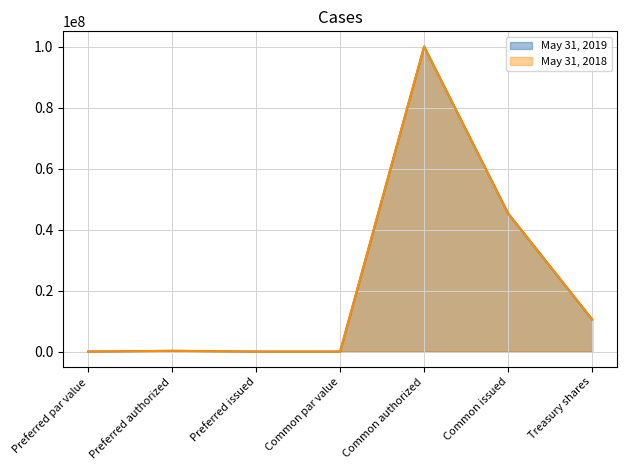

What is the spread (max minus min) of values at Treasury shares?

72191